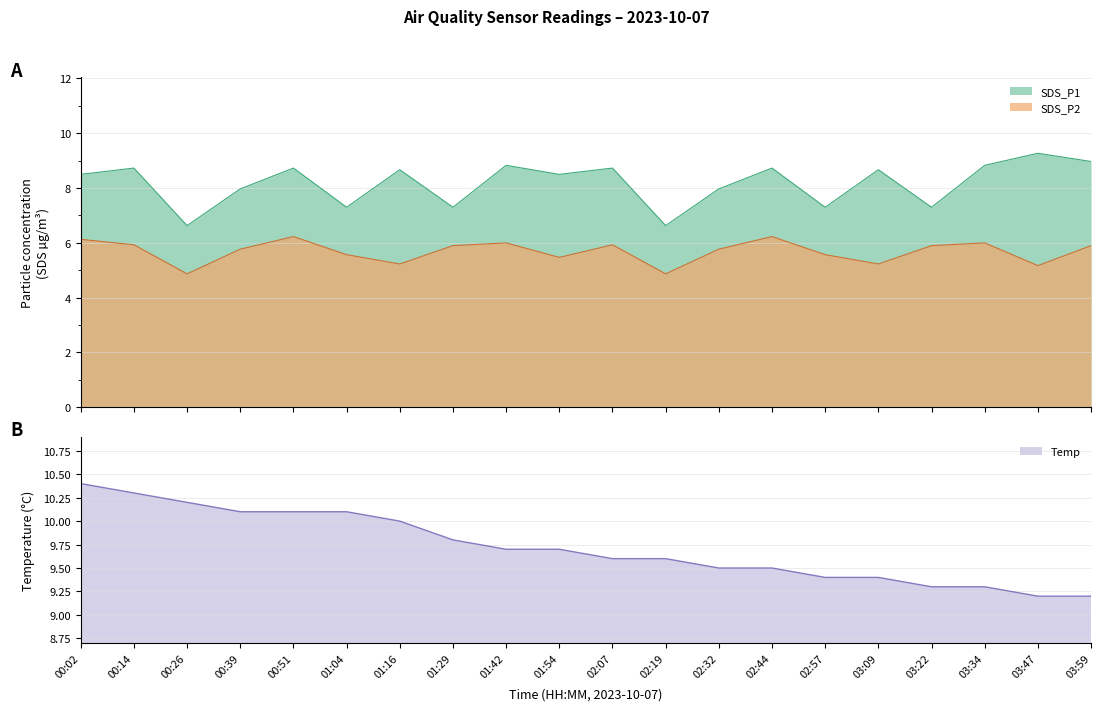

What is the label of the 2nd point from the right?

03:47